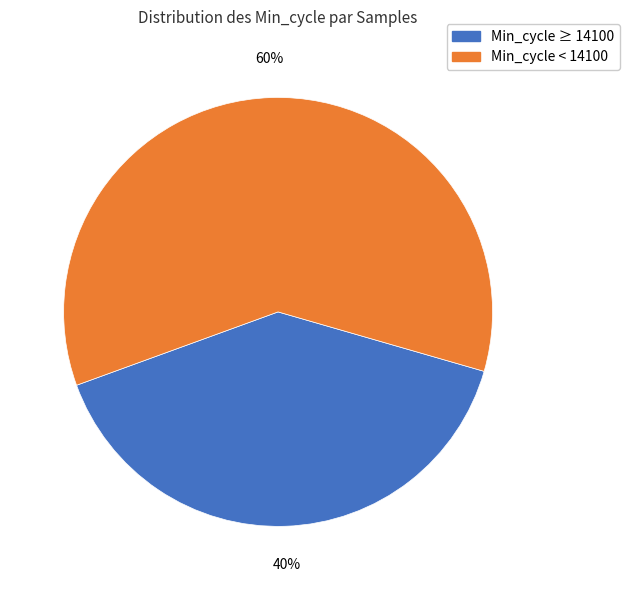

To the nearest percent, what is the average slice percentage?

50%